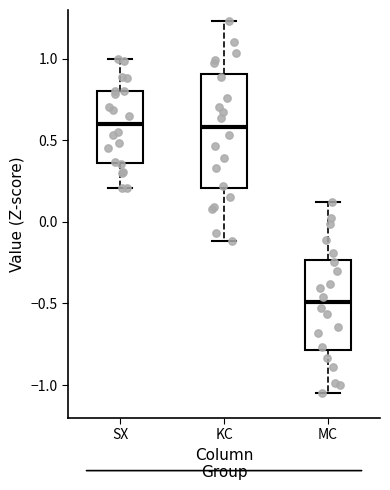

Where does the lower whisker of the box for MC end on the y-axis? The values are not printed on the chart, so give them approximately, as read against the axis.

-1.05